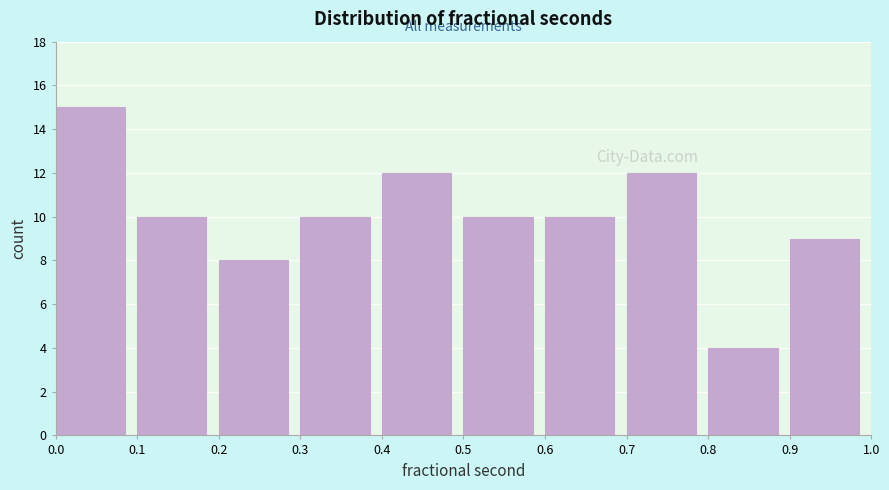

Over which range of the x-axis is the bar tallest?

0.0 to 0.1